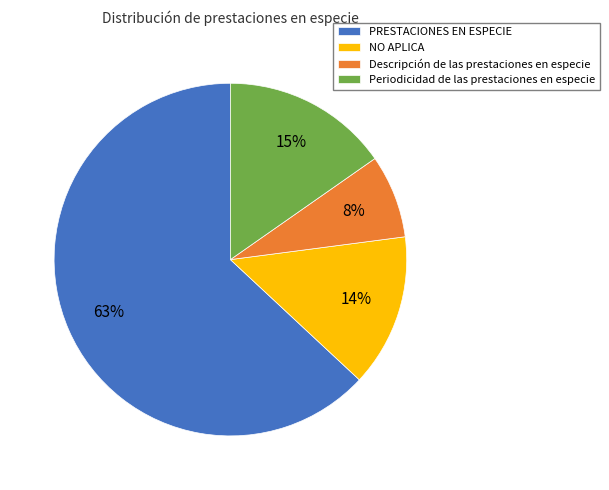

Is it true that Descripción de las prestaciones en especie is 1% of the pie?

False